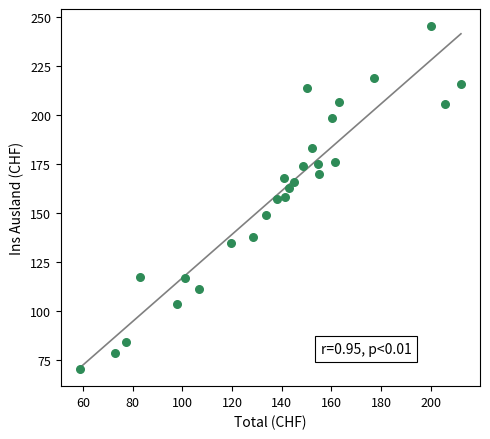

What is the range of X values (max minus min)?

153.4